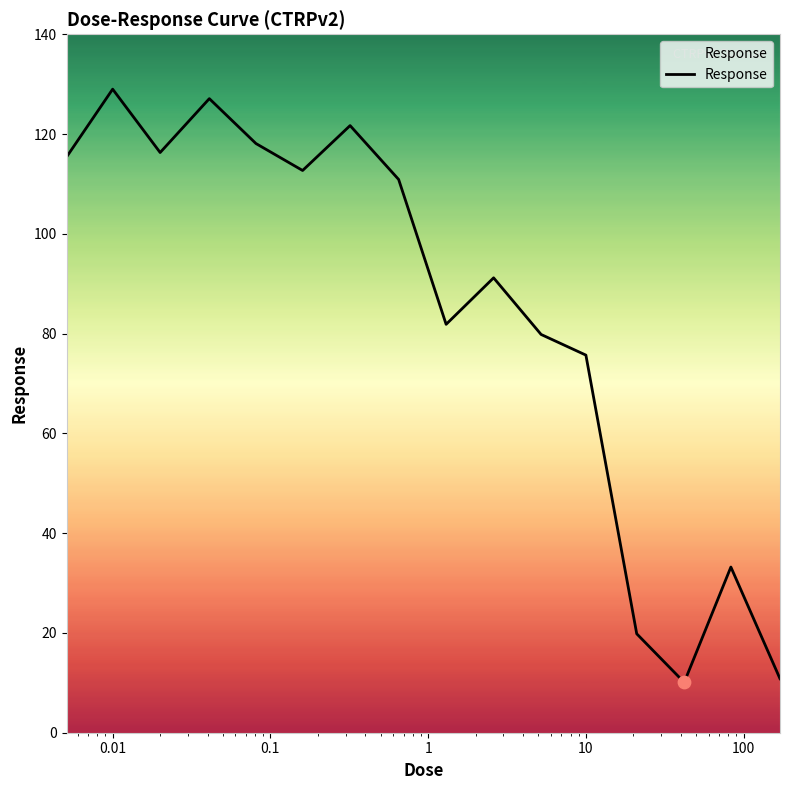

What is the difference between the maximum and minimum values?

118.9